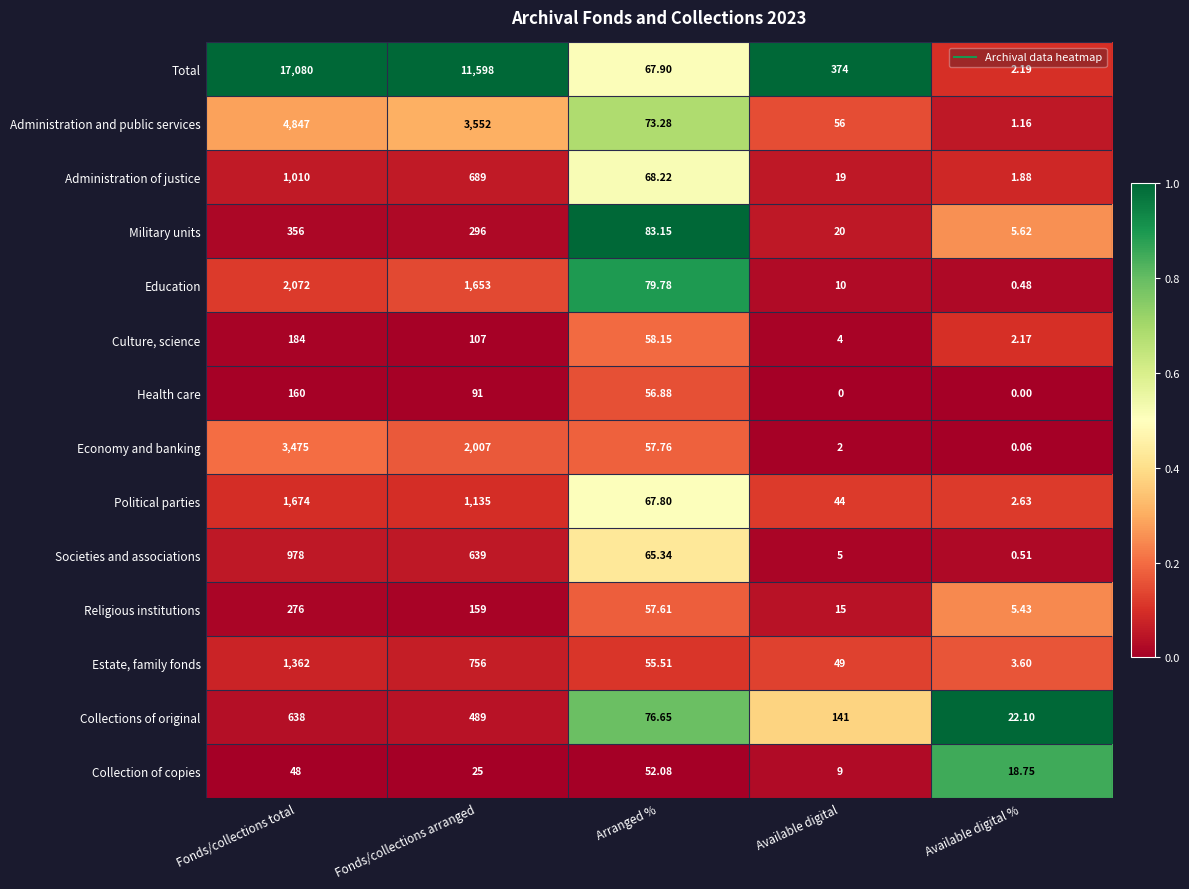

At which category is the sum across all series the highest?

Fonds/collections total